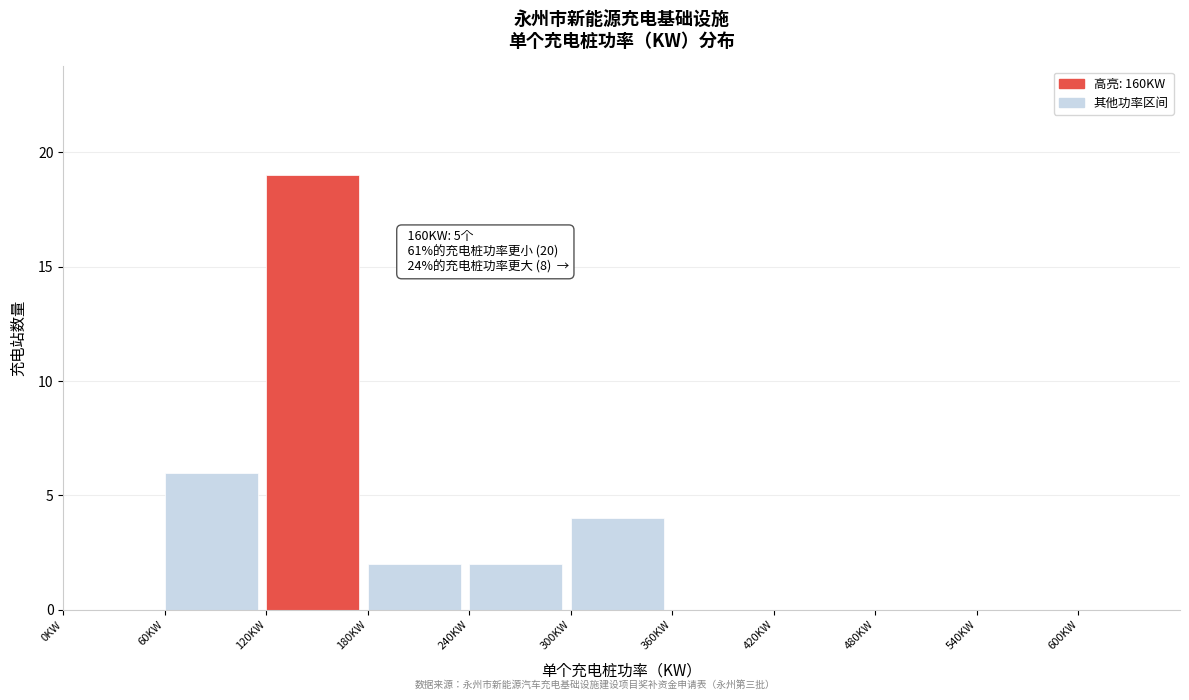

Which range on the x-axis has the tallest bar?

120 to 180